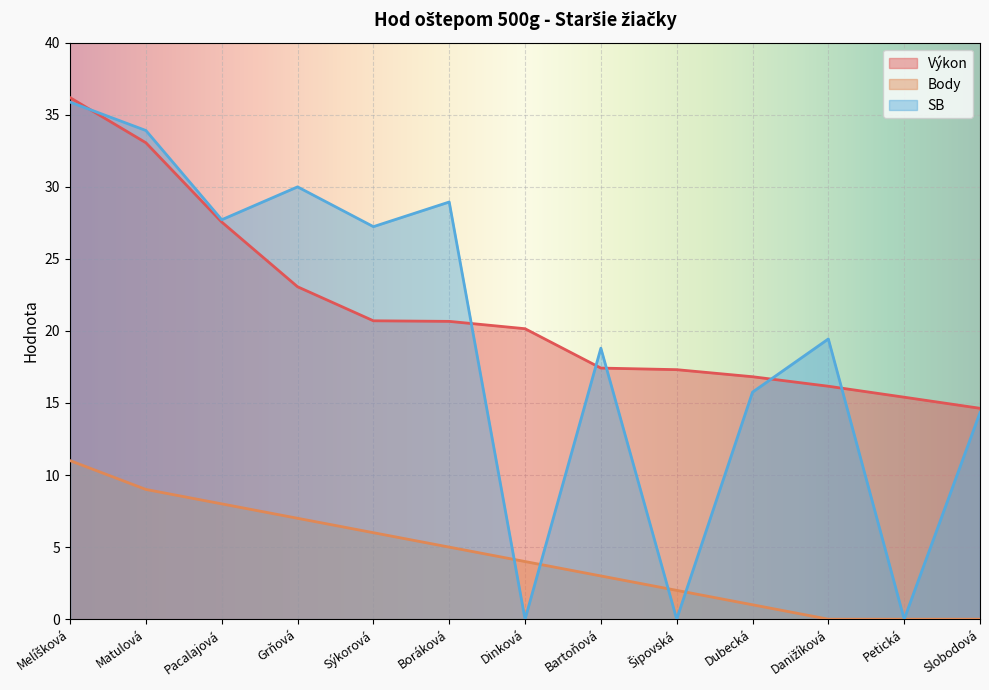

Where is Výkon nearest to the value 25?

Grňová